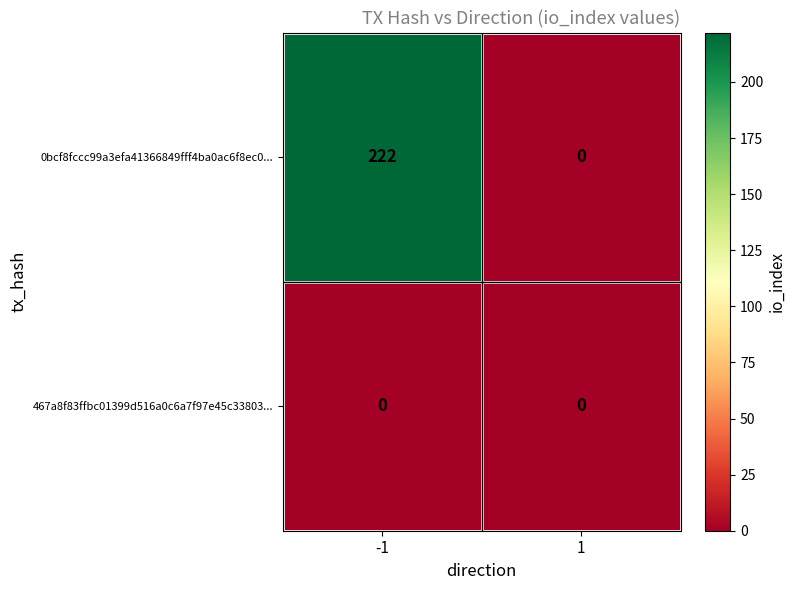

List the series in order of their peak value, highest first.

0bcf8fccc99a3efa41366849fff4ba0ac6f8ec0..., 467a8f83ffbc01399d516a0c6a7f97e45c33803...